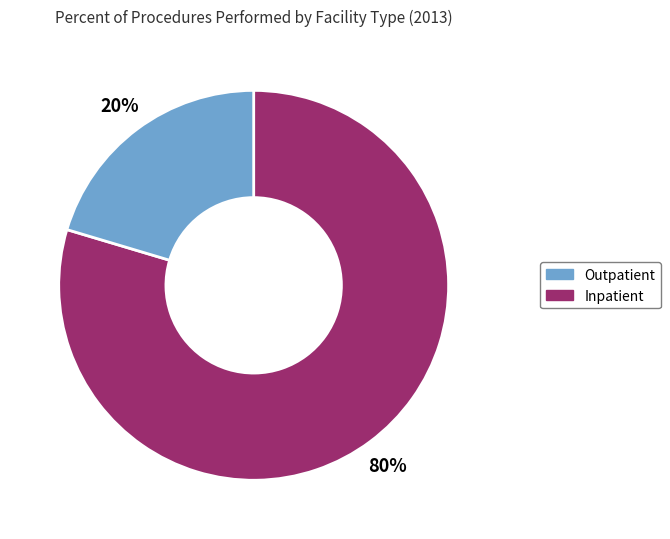

Is there any slice that represents more than half of the pie?

Yes